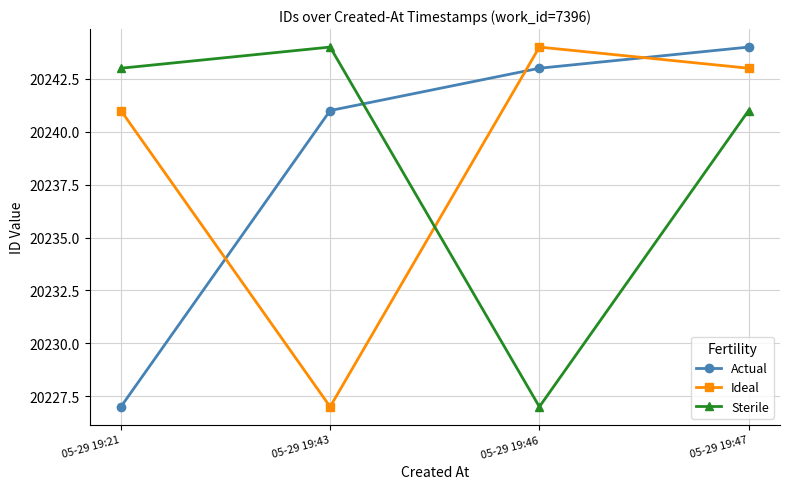

Between 05-29 19:43 and 05-29 19:47, which series saw the biggest shift?

Ideal